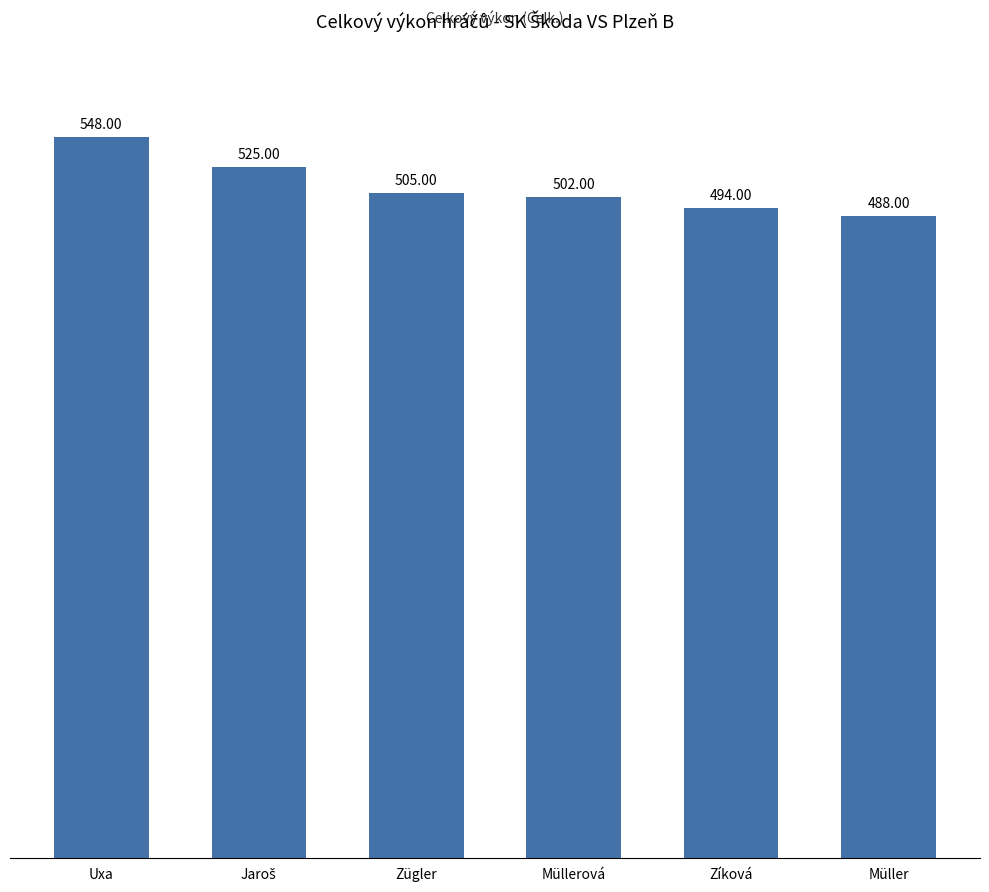

What position from the right is Zügler?

4